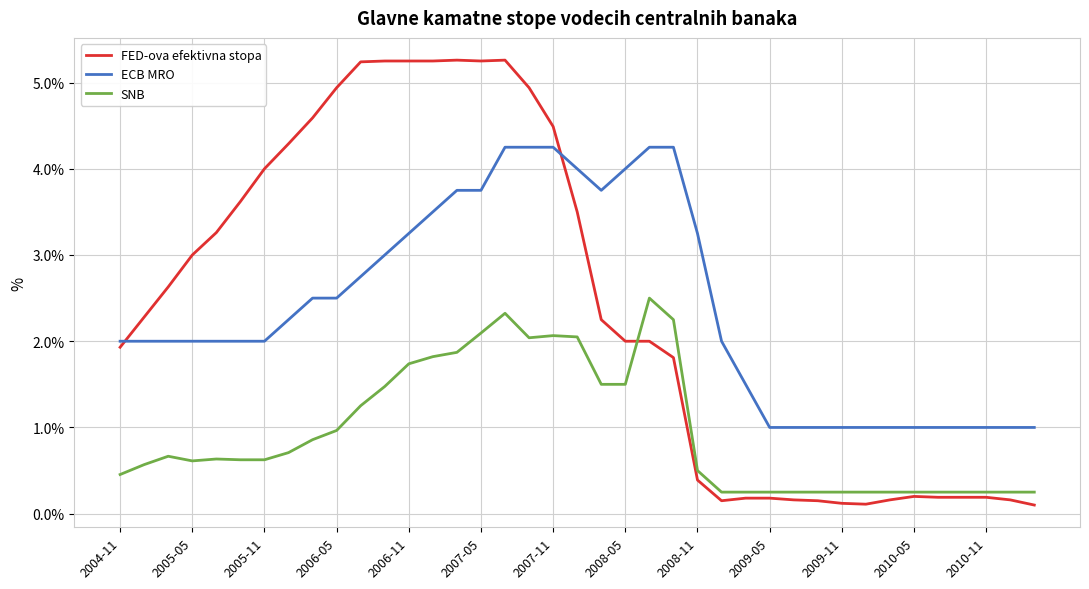

True or false: SNB and ECB MRO intersect in this chart.

False